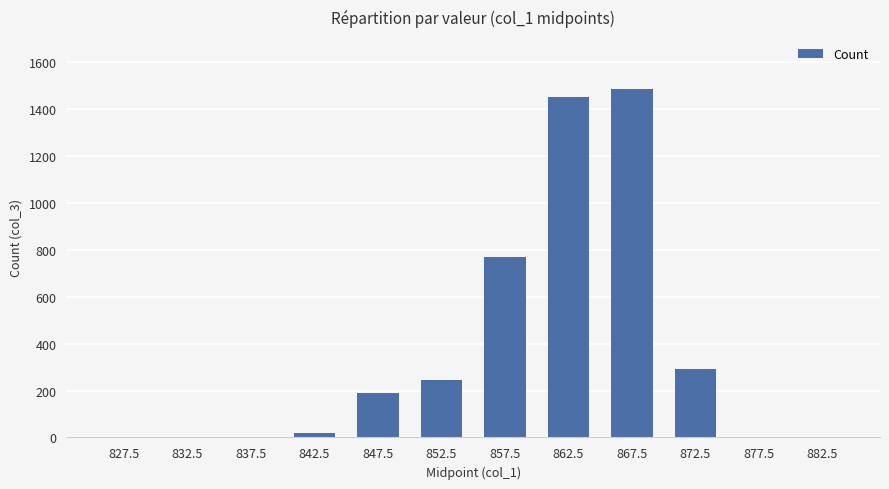

What is the sum of the values at 857.5 and 867.5?

2257